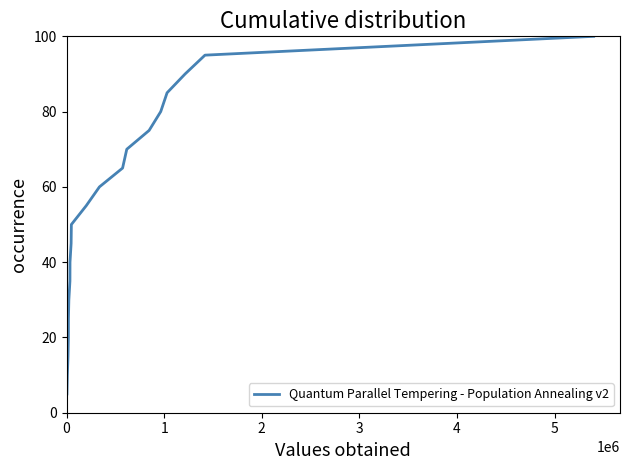

How many values exceed 55?

10